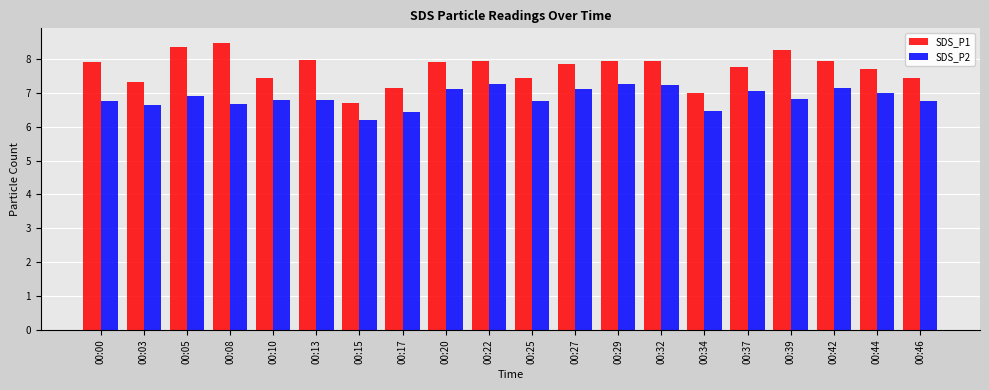

What is the sum of all SDS_P2 values?

137.1